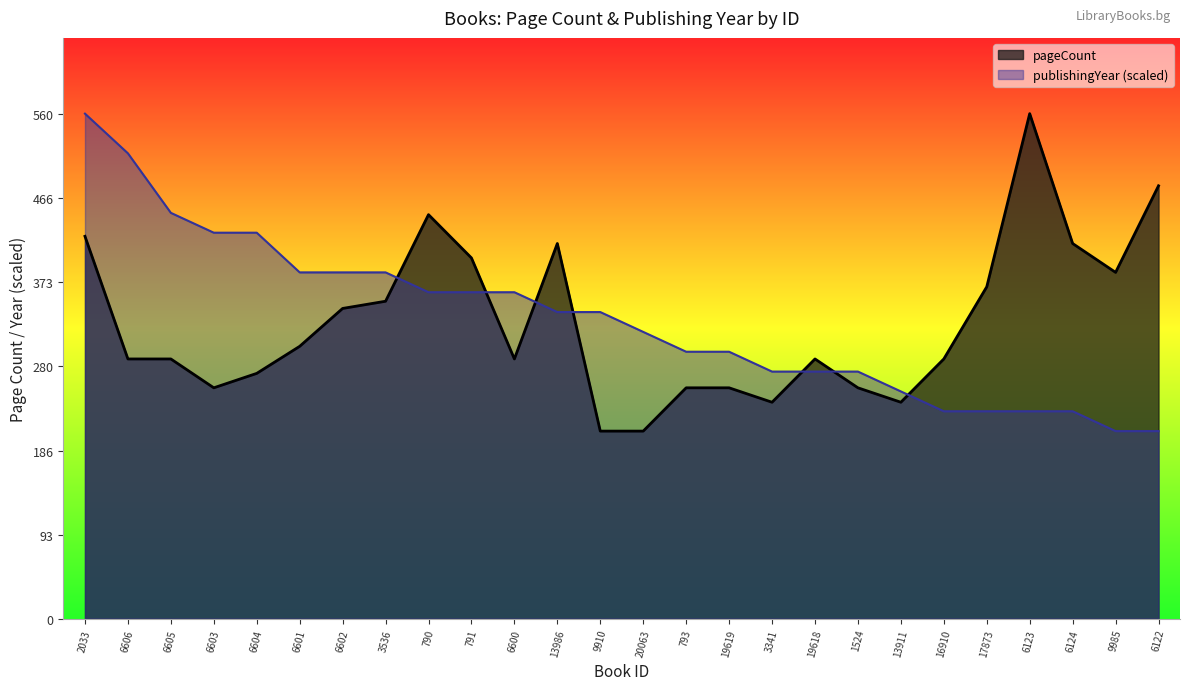

True or false: publishingYear has more than 1 points higher than both neighbors.

False